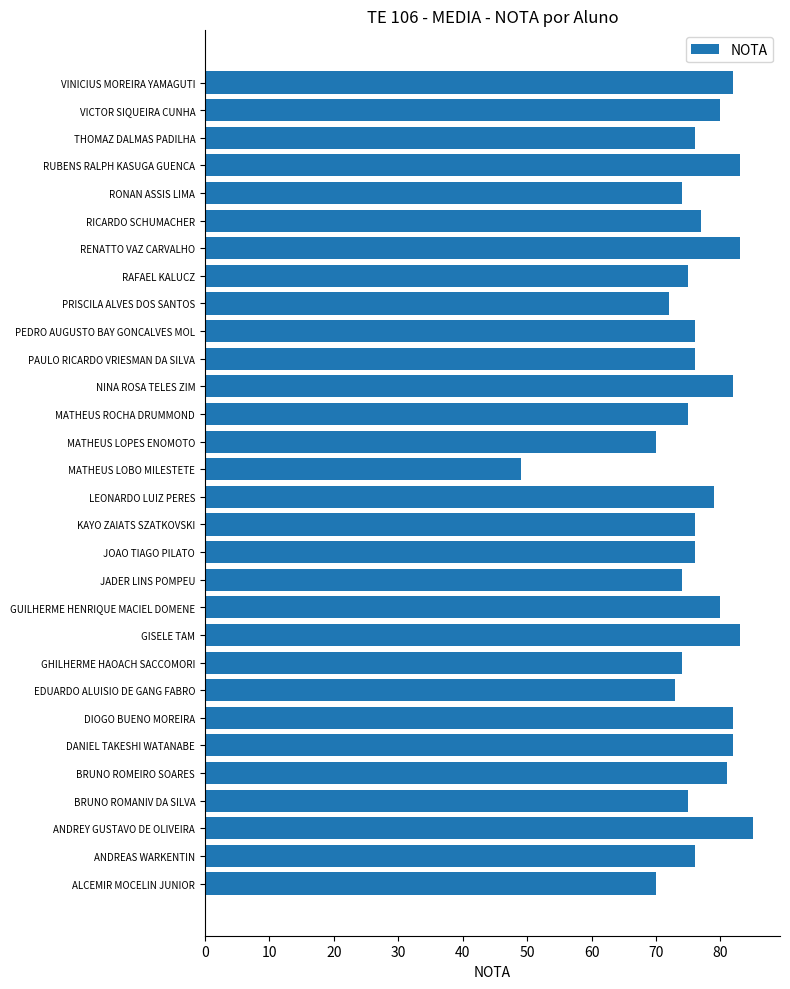

Which label corresponds to the smallest value in the chart?

MATHEUS LOBO MILESTETE